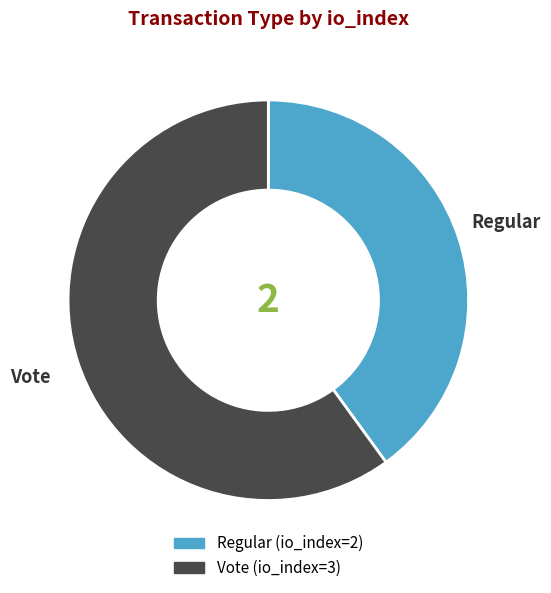

Is it true that Regular is 27% of the pie?

False